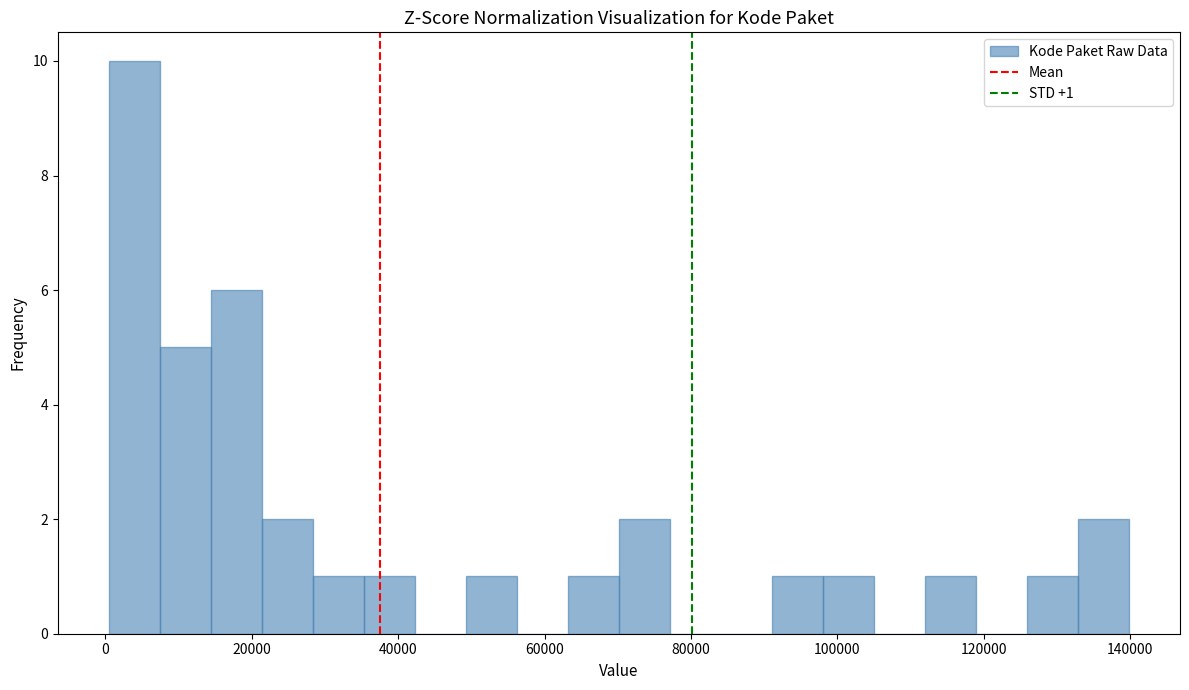

Around what value on the x-axis is the tallest bar? Give the approximate position of its centre, as read against the axis.

4000